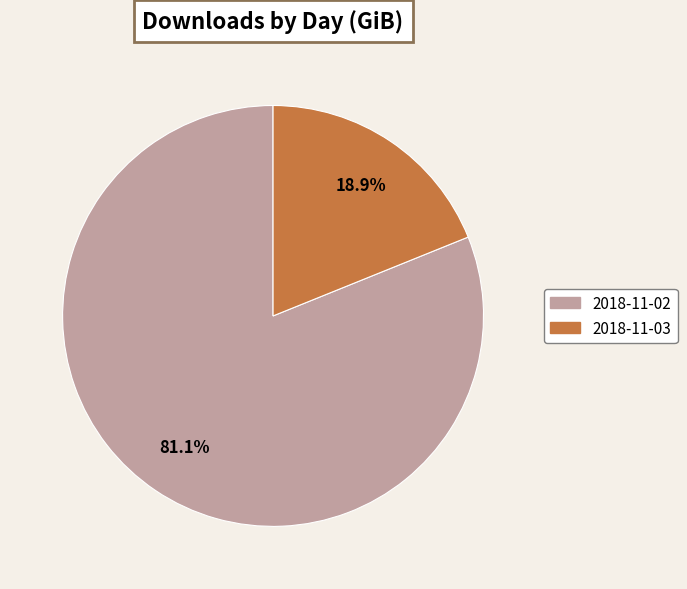

To the nearest percent, what percentage of the pie is 2018-11-03?

19%